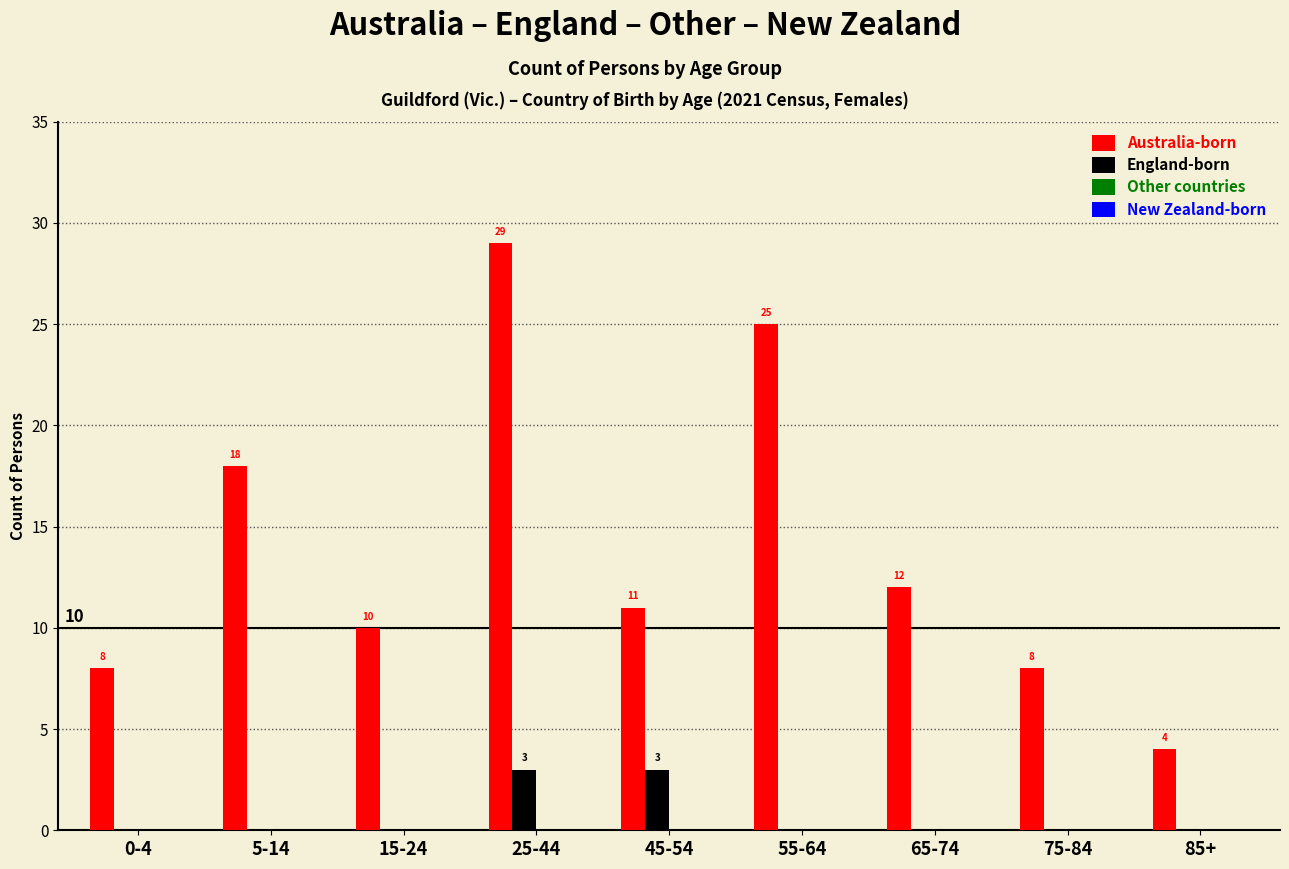

Reading left to right, what are all the values shown in this chart?

Australia-born: 0-4=8	5-14=18	15-24=10	25-44=29	45-54=11	55-64=25	65-74=12	75-84=8	85+=4
England-born: 0-4=0	5-14=0	15-24=0	25-44=3	45-54=3	55-64=0	65-74=0	75-84=0	85+=0